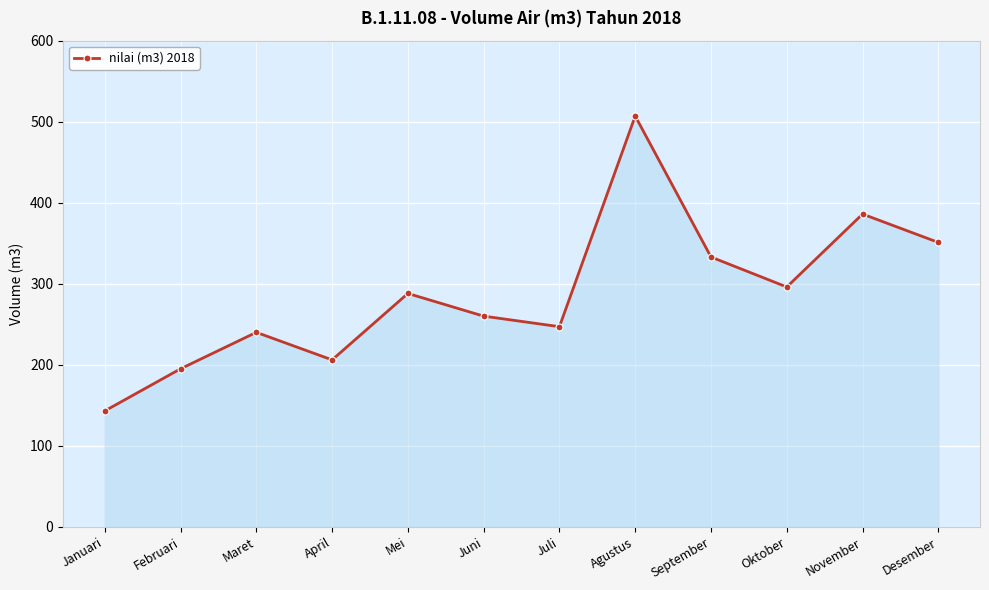

Which label corresponds to the largest value in the chart?

Agustus